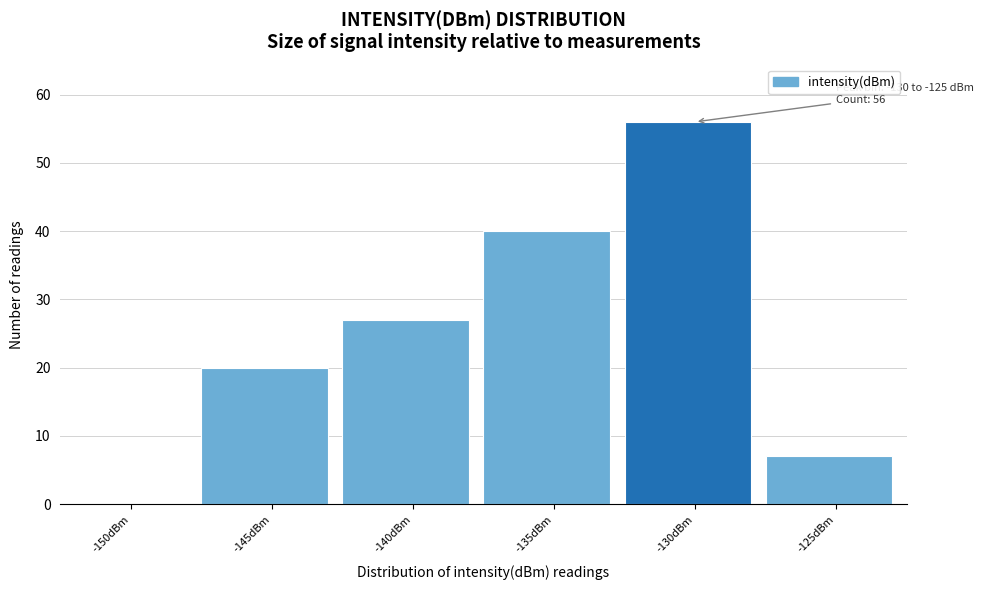

Reading left to right, what are all the values shown in this chart?

-150dBm=0	-145dBm=20	-140dBm=27	-135dBm=40	-130dBm=56	-125dBm=7